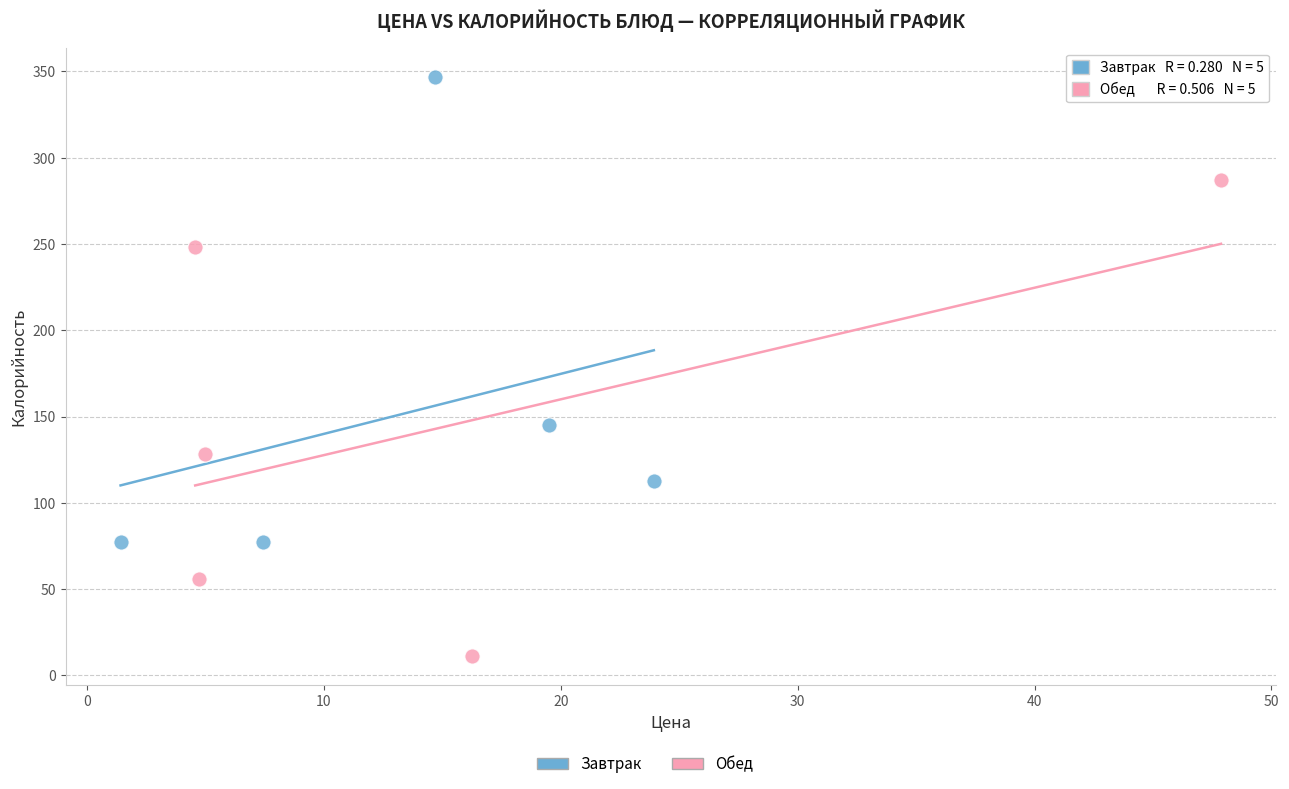

Which series contains the highest Y value?

Завтрак